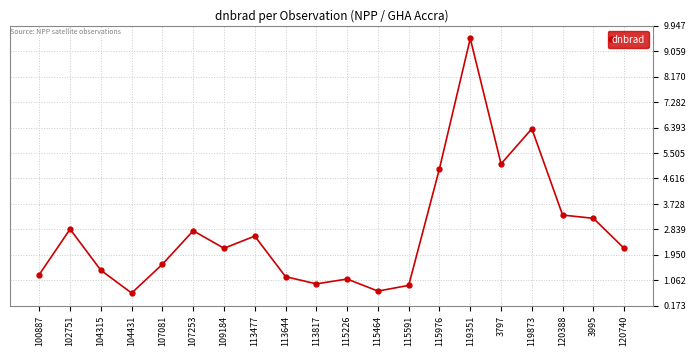

Which category has the highest value across all series?

119351